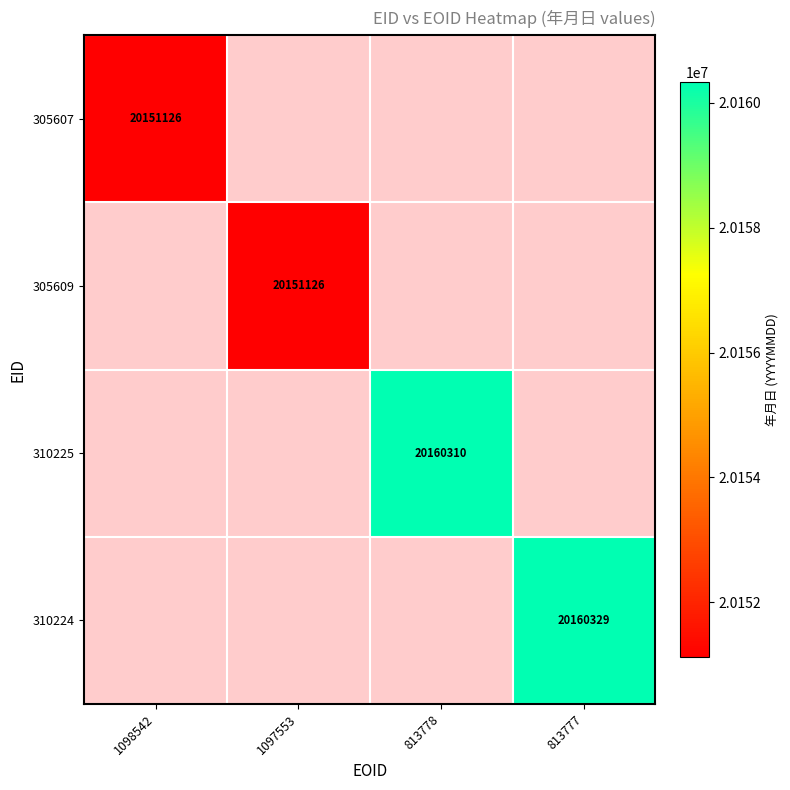

Which category has the highest value across all series?

813777